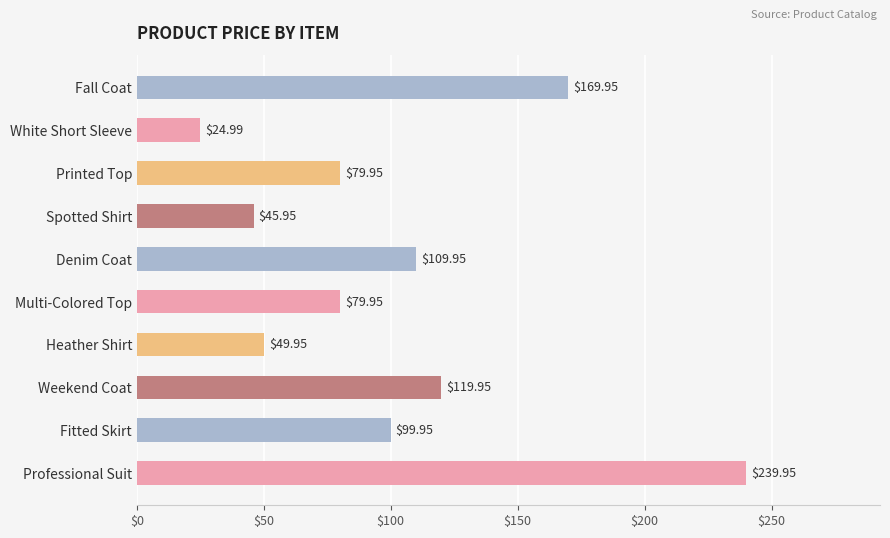

What is the sum of all values?

1020.5